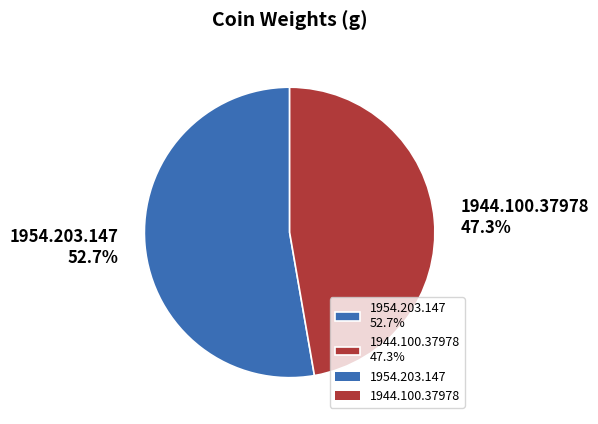

Which slice is the smallest?

1944.100.37978